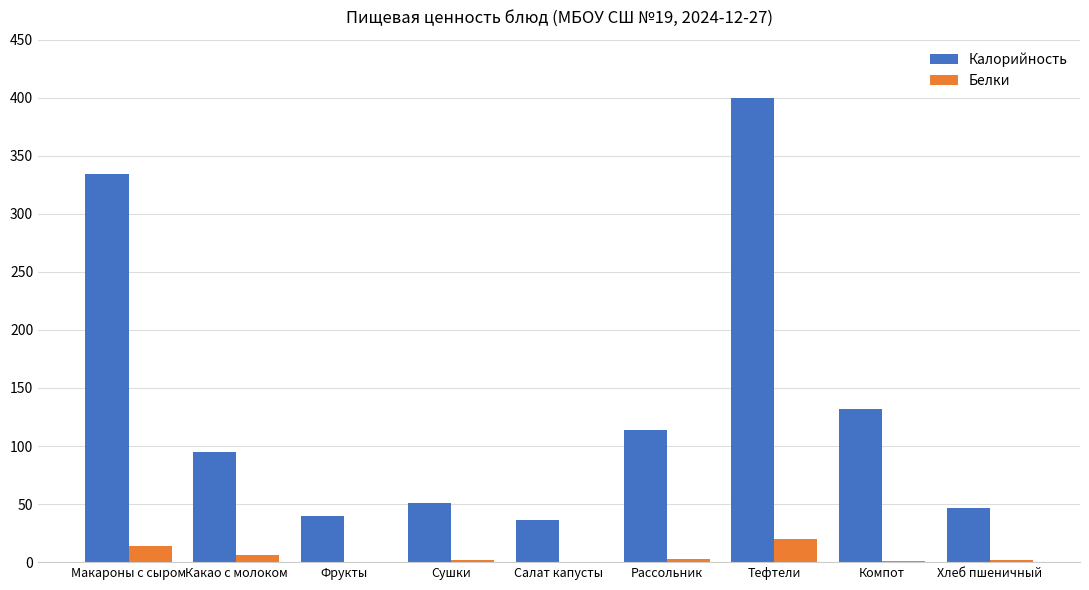

At which label is Калорийность closest to 218?

Компот